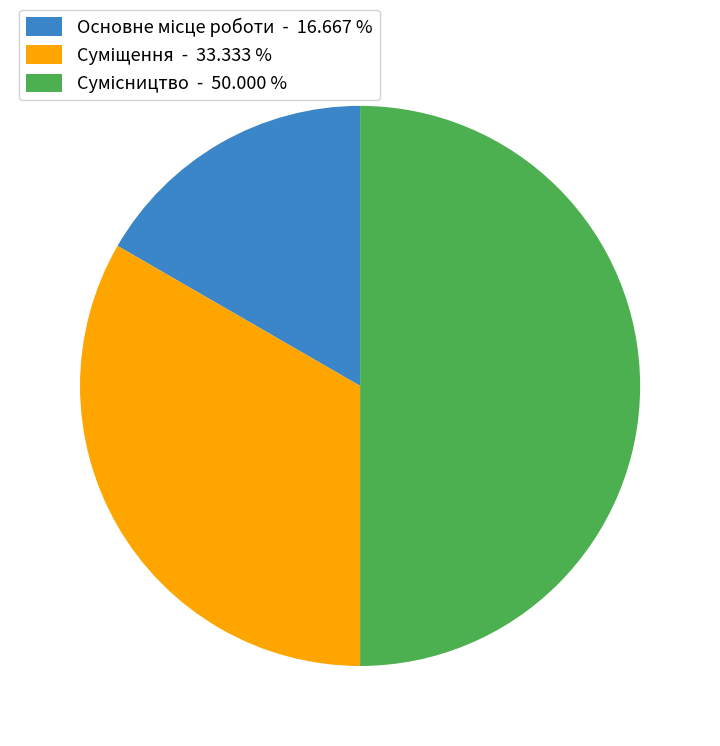

Count the number of slices in the pie.

3